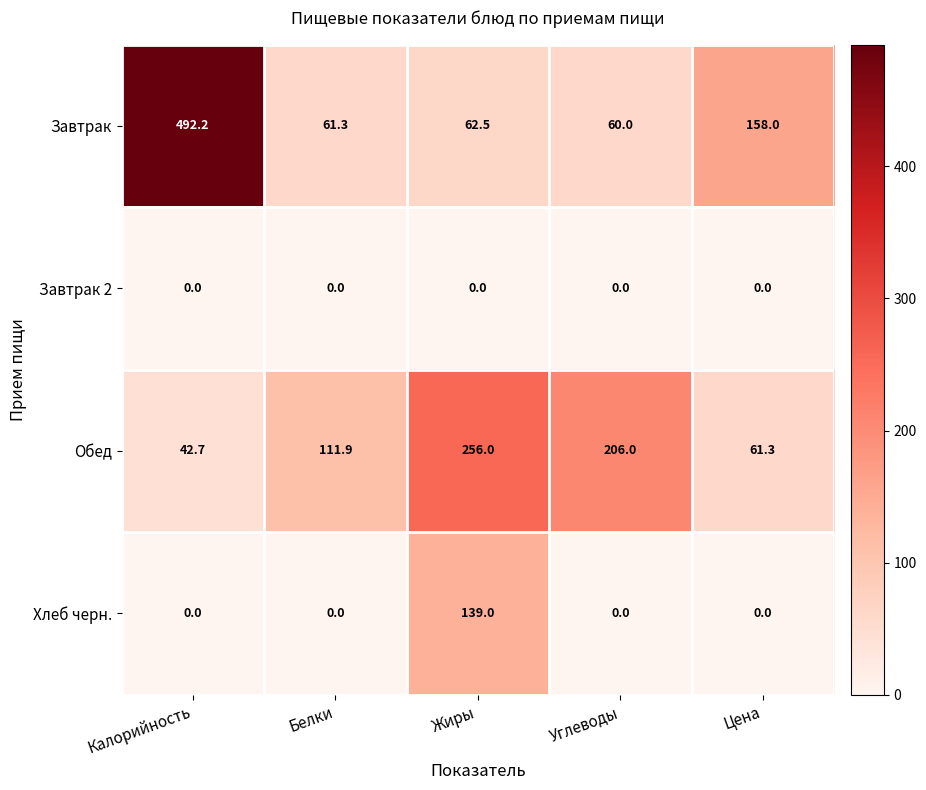

List the series in order of their peak value, highest first.

Завтрак, Обед, Хлеб черн., Завтрак 2